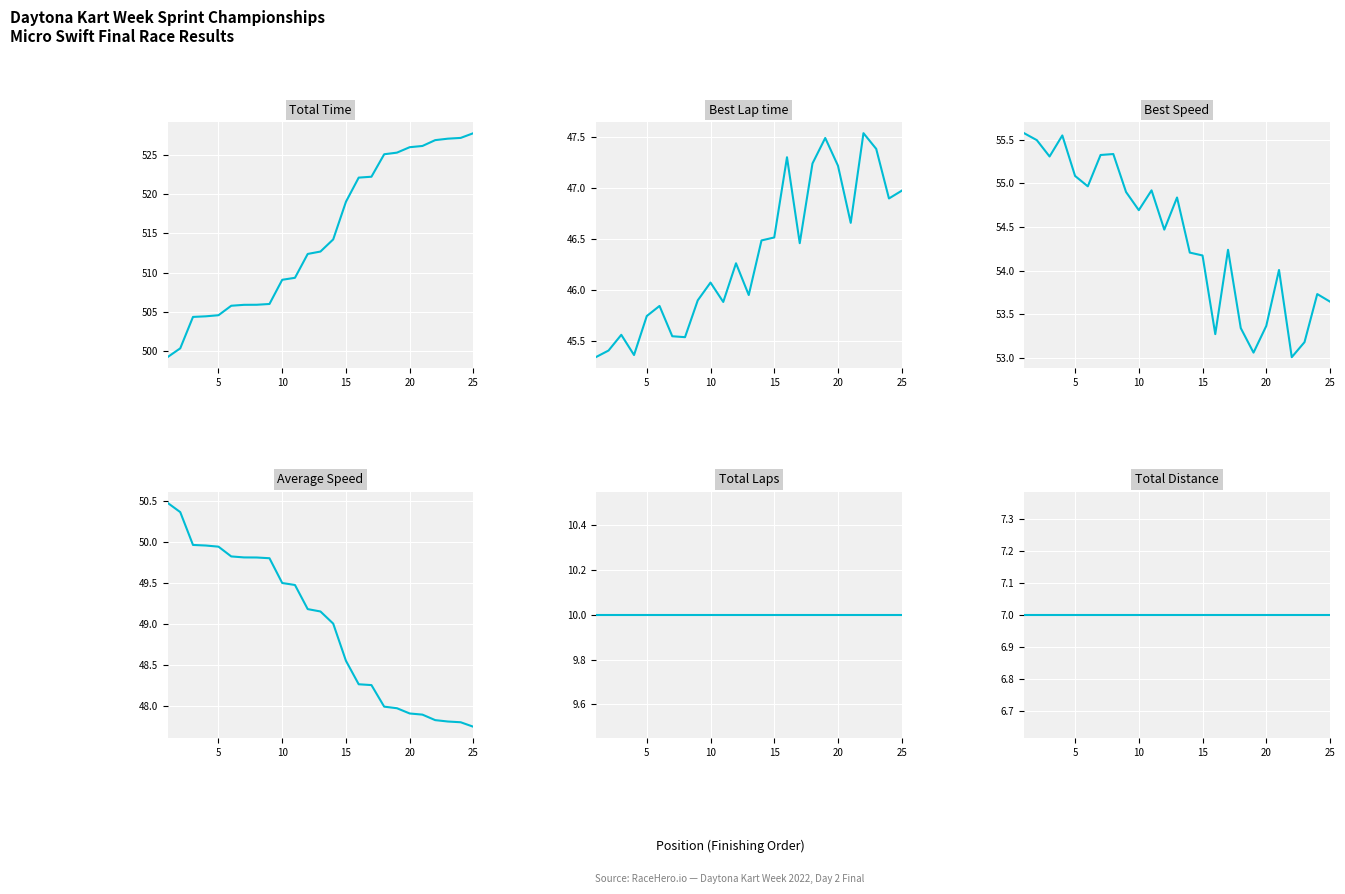

What are all the series names shown in the legend?

Total Time, Best Lap time, Best Speed, Average Speed, Total Laps, Total Distance